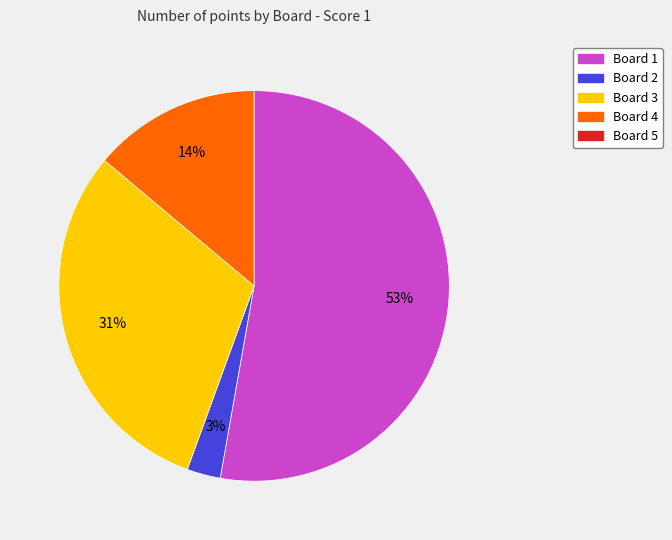

Is there a majority slice in this chart?

Yes